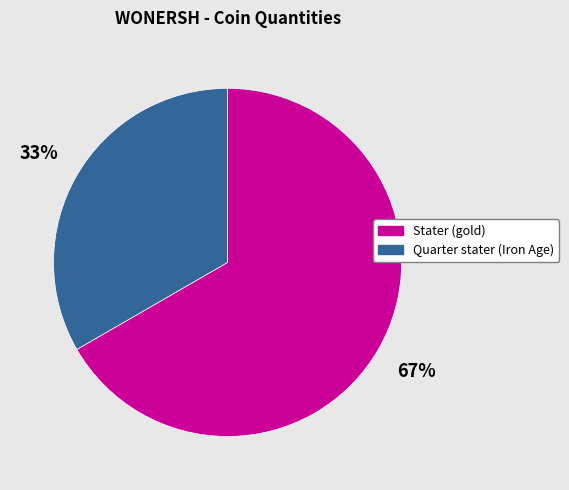

Rank the categories by value from highest to lowest.

Stater (gold), Quarter stater (Iron Age)